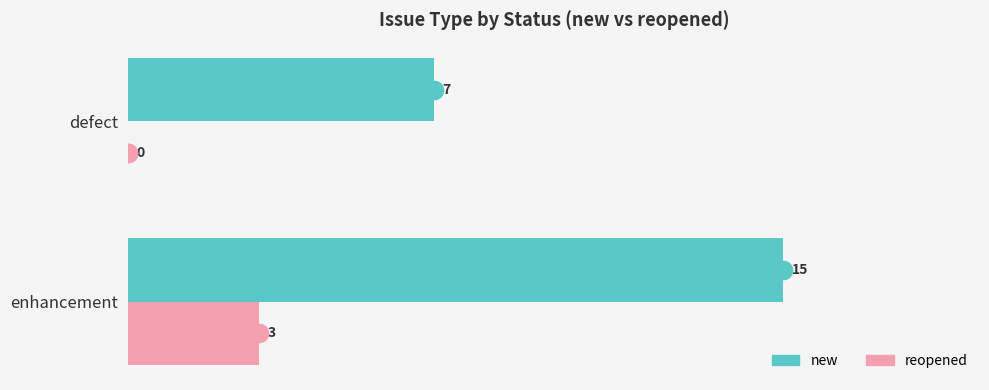

What are all the series names shown in the legend?

new, reopened